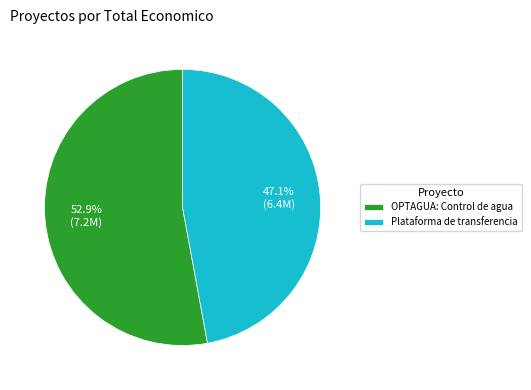

To the nearest percent, what is the combined percentage of Plataforma de transferencia and OPTAGUA: Control de agua?

100%